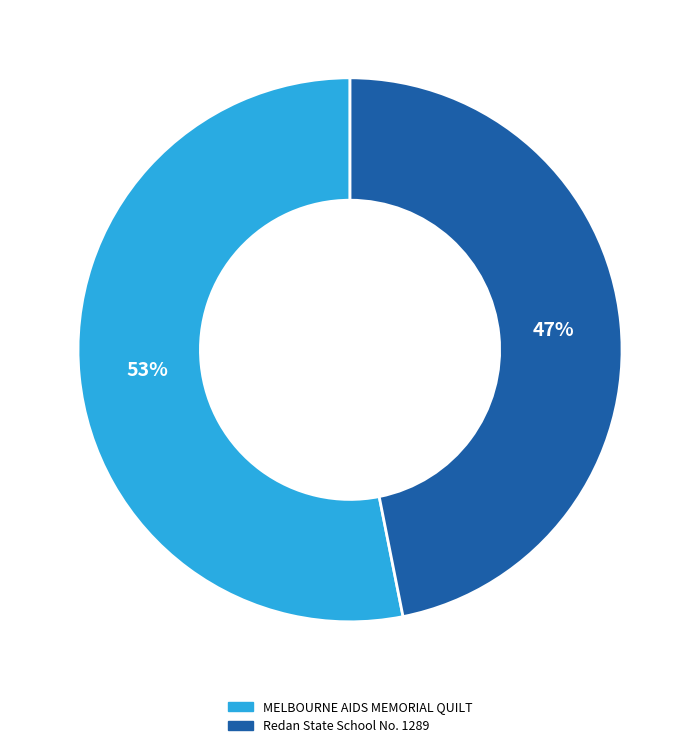

Is there a majority slice in this chart?

Yes